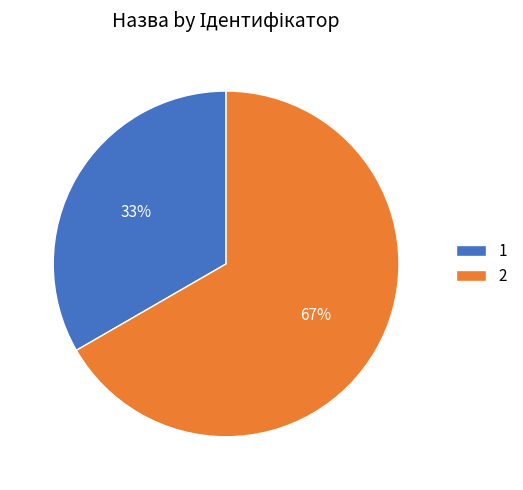

What percentage is the 2 slice, to the nearest percent?

67%